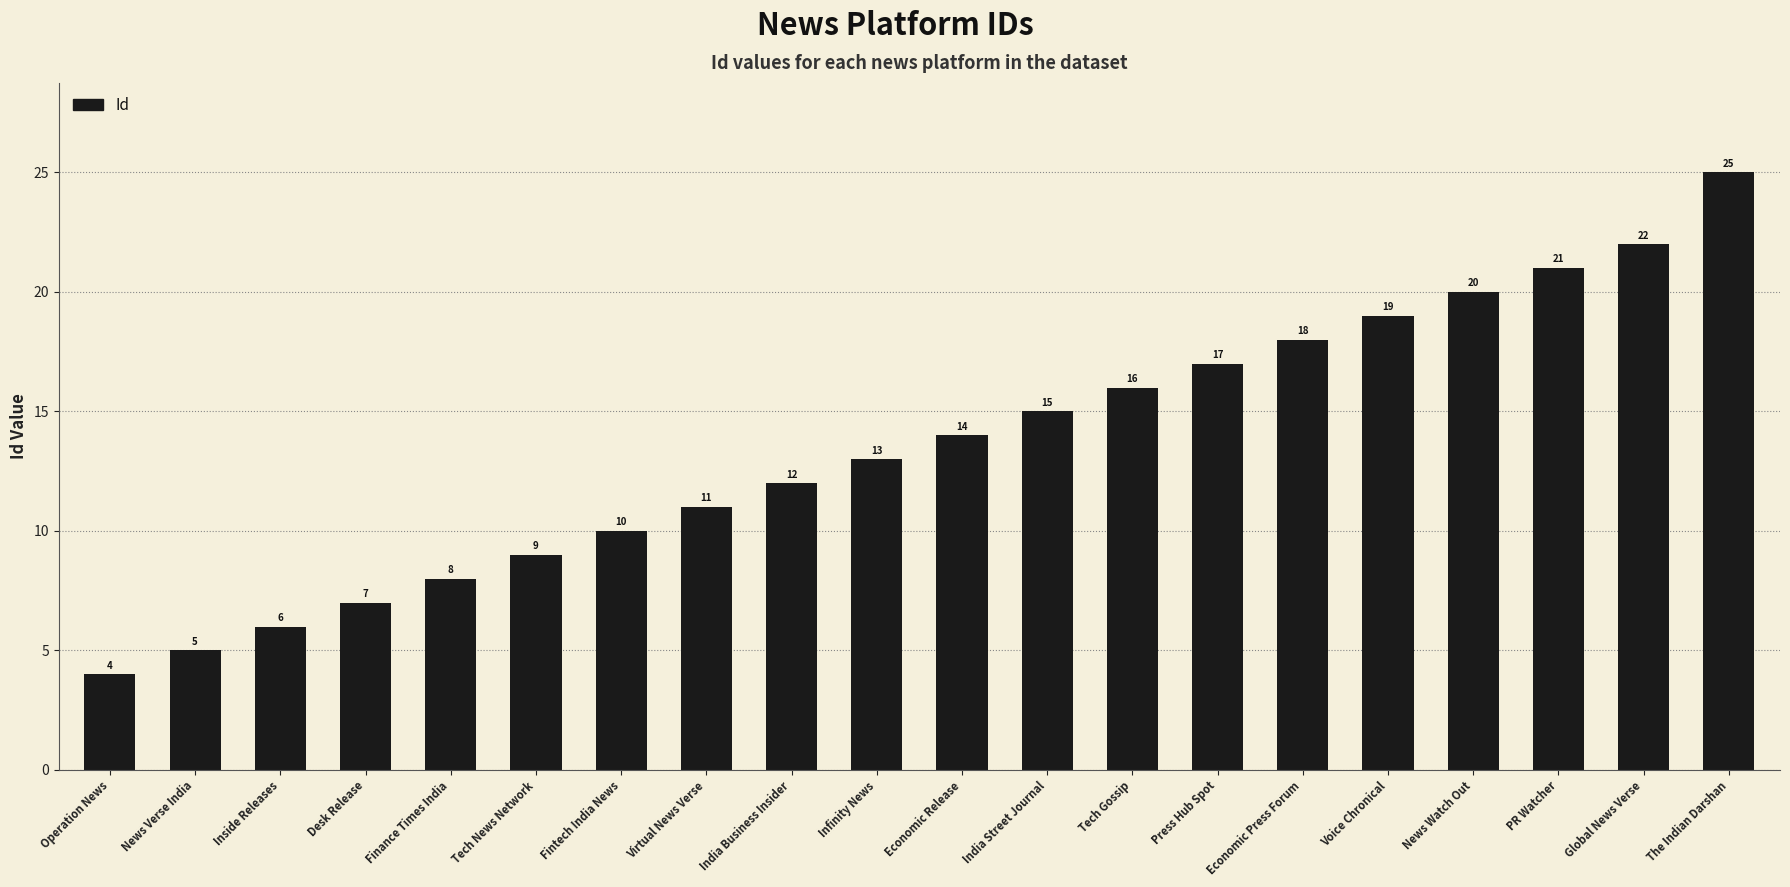

What is the ratio of the value at News Watch Out to the value at India Street Journal?

1.3